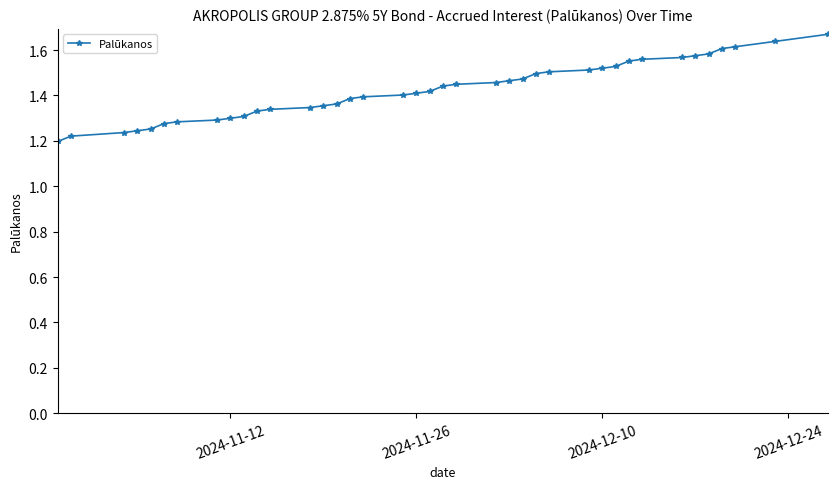

How many values are between 1 and 2?

39